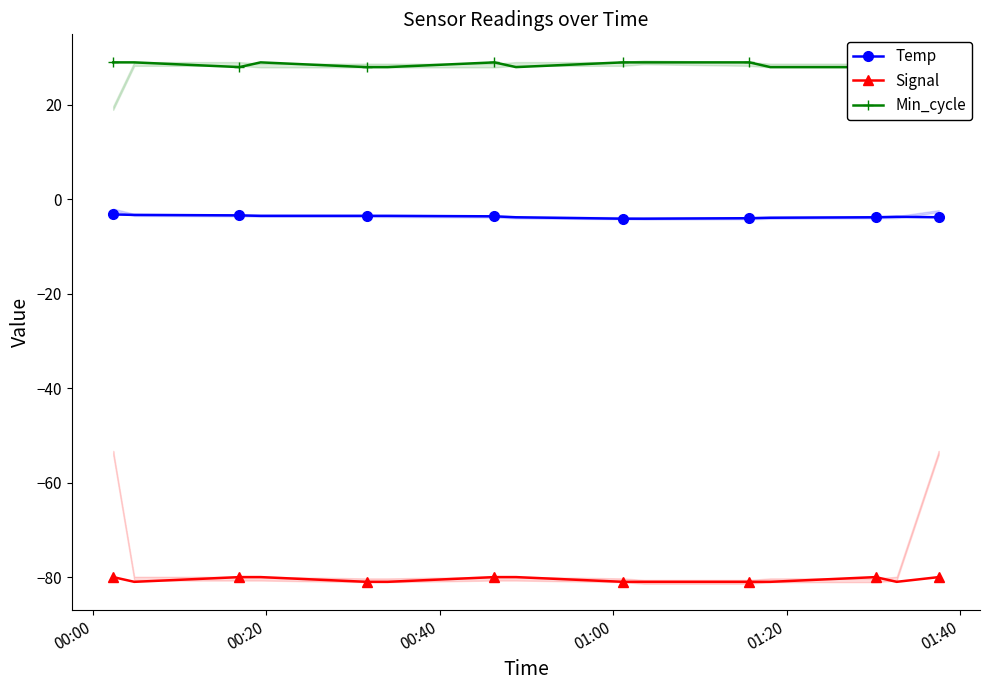

What is the value of the Signal point at the 13th from the left?

-80.0